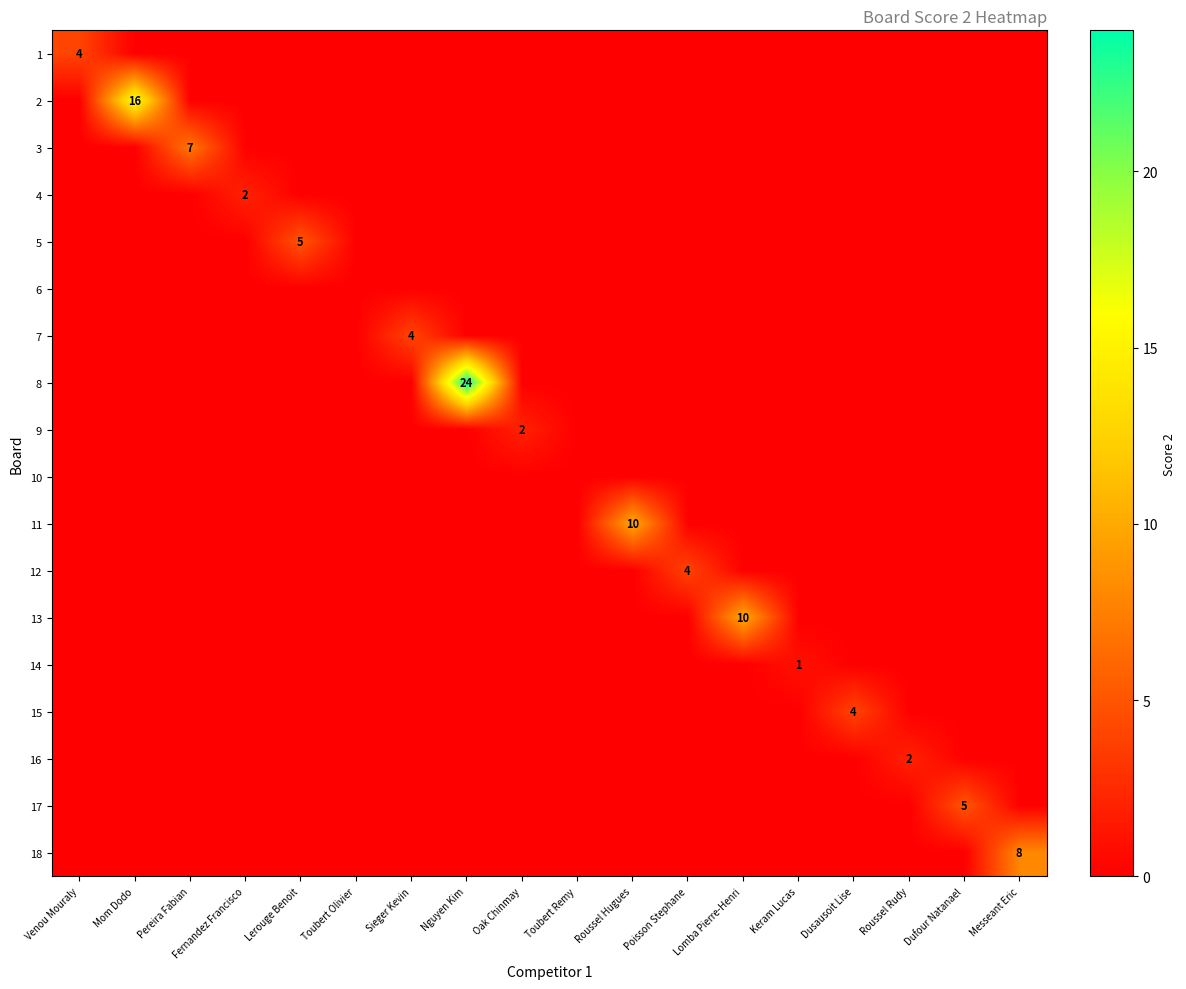

What is the maximum value for 15?

4